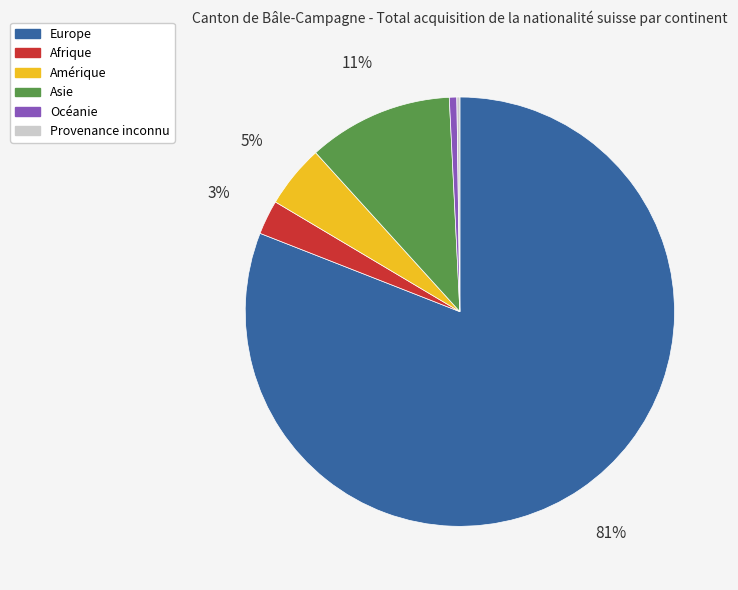

The Europe slice represents 89% of the pie. True or false?

False